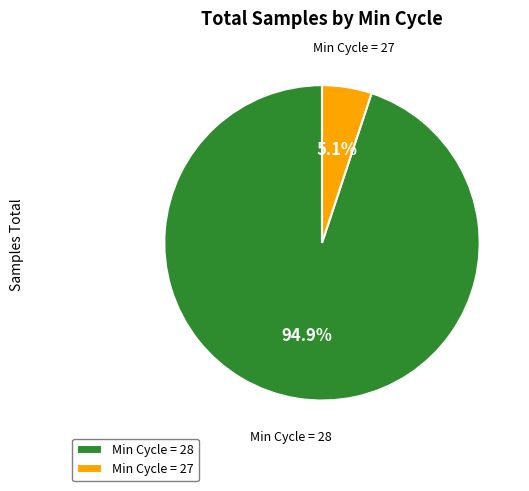

Which slice is the largest?

Min Cycle = 28